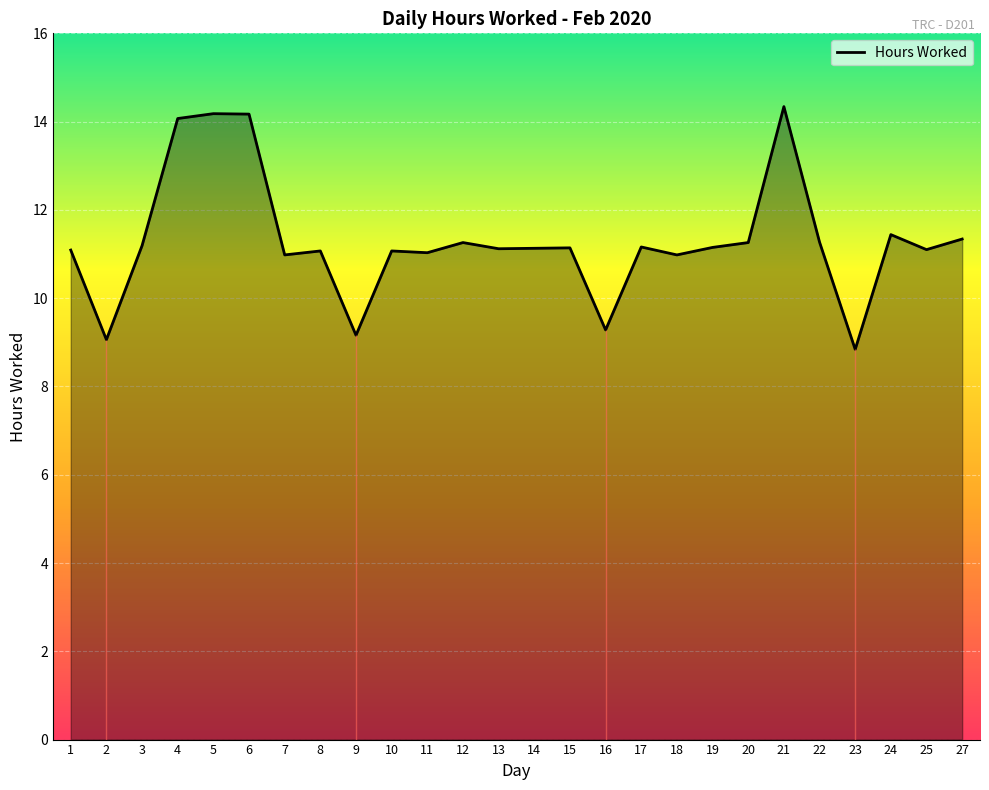

The chart shows a value of 11.1 at 25. True or false?

True